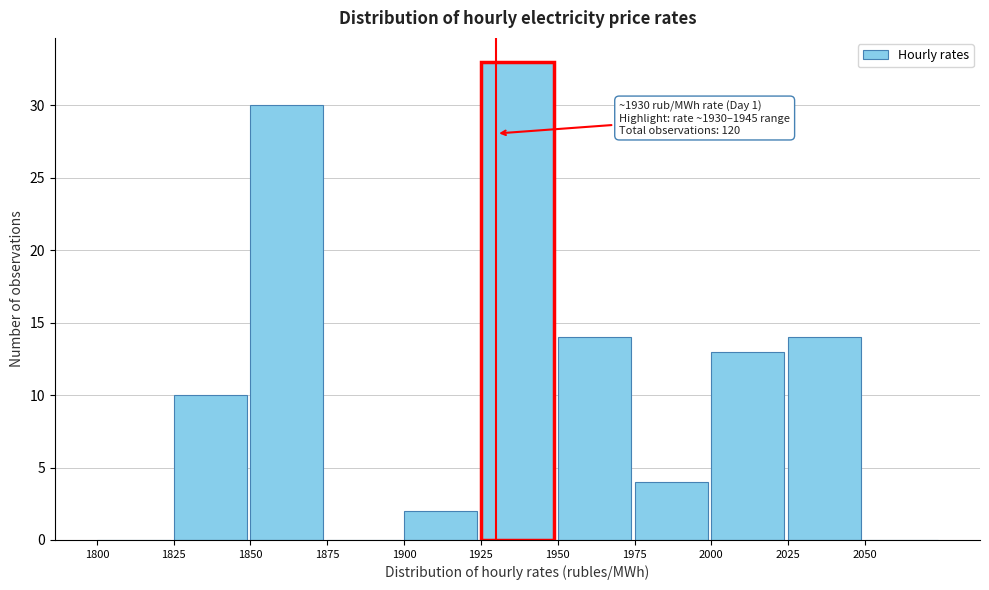

Which range on the x-axis has the tallest bar?

1925 to 1950